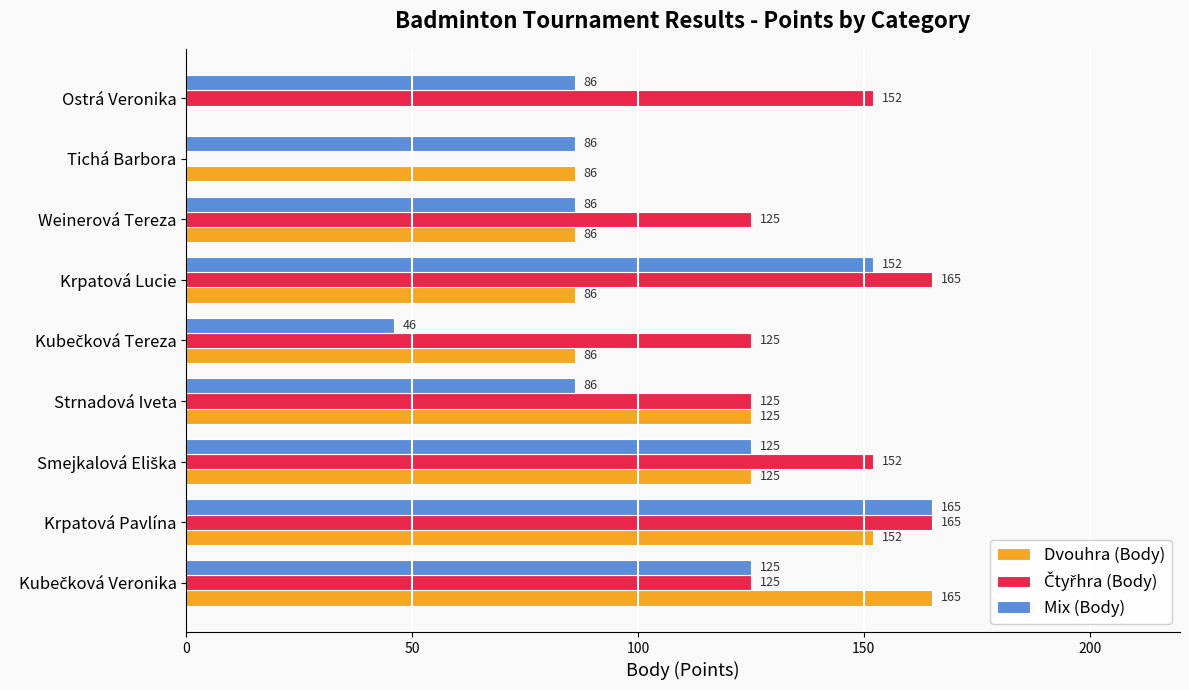

The Dvouhra (Body) series shows 152 at Weinerová Tereza. True or false?

False